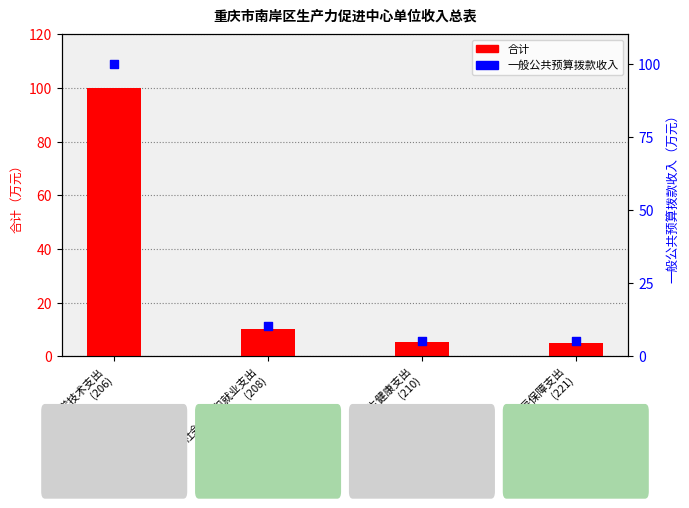

Is the value of 一般公共预算拨款收入 at 住房保障支出
(221) greater than the value of 合计 at 住房保障支出
(221)?

Yes